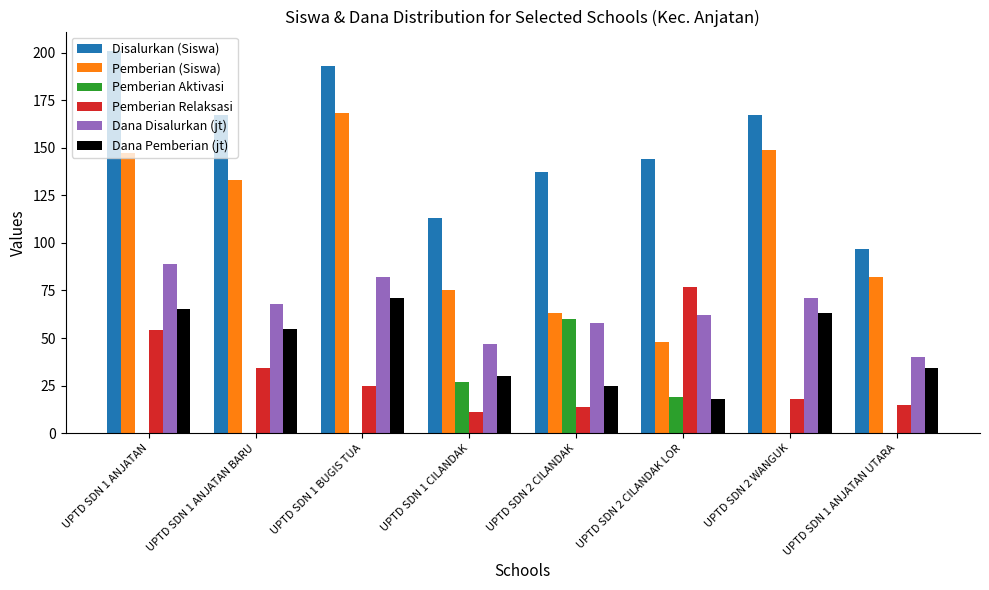

Which category has the highest value across all series?

UPTD SDN 1 ANJATAN